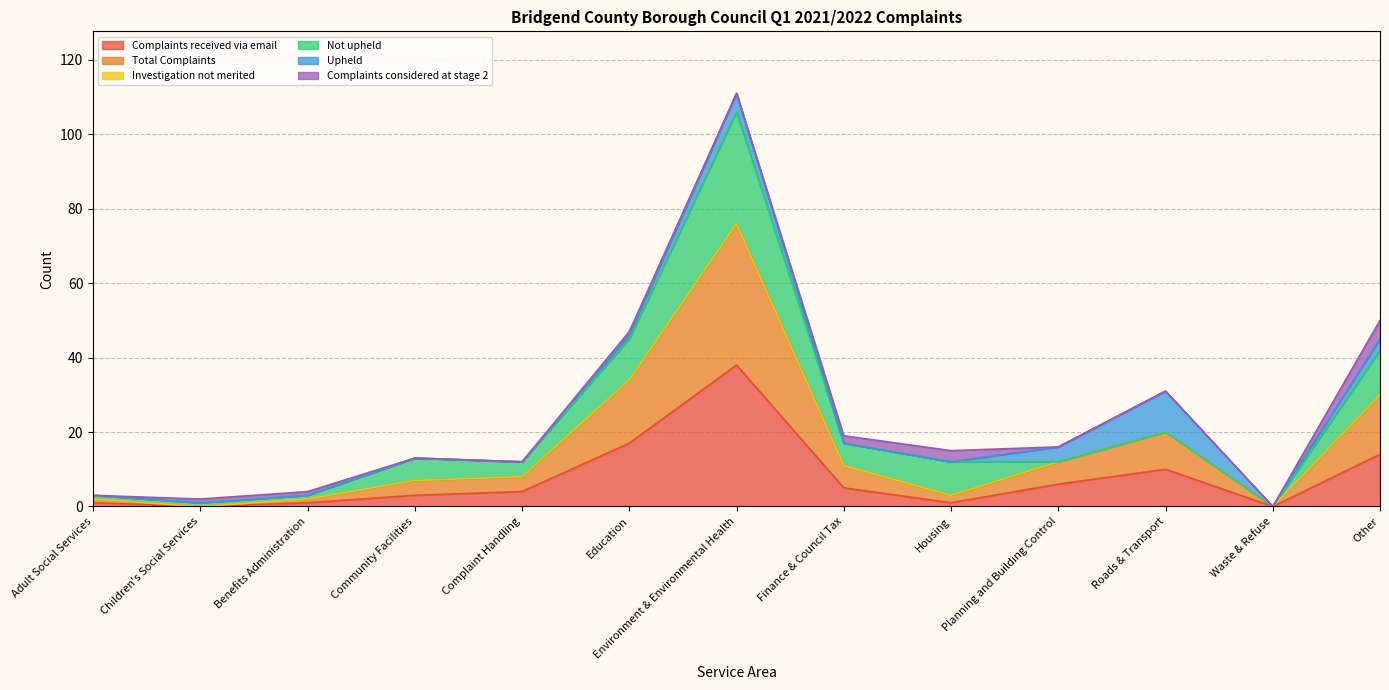

Where is the first local maximum for Upheld?

Environment & Environmental Health